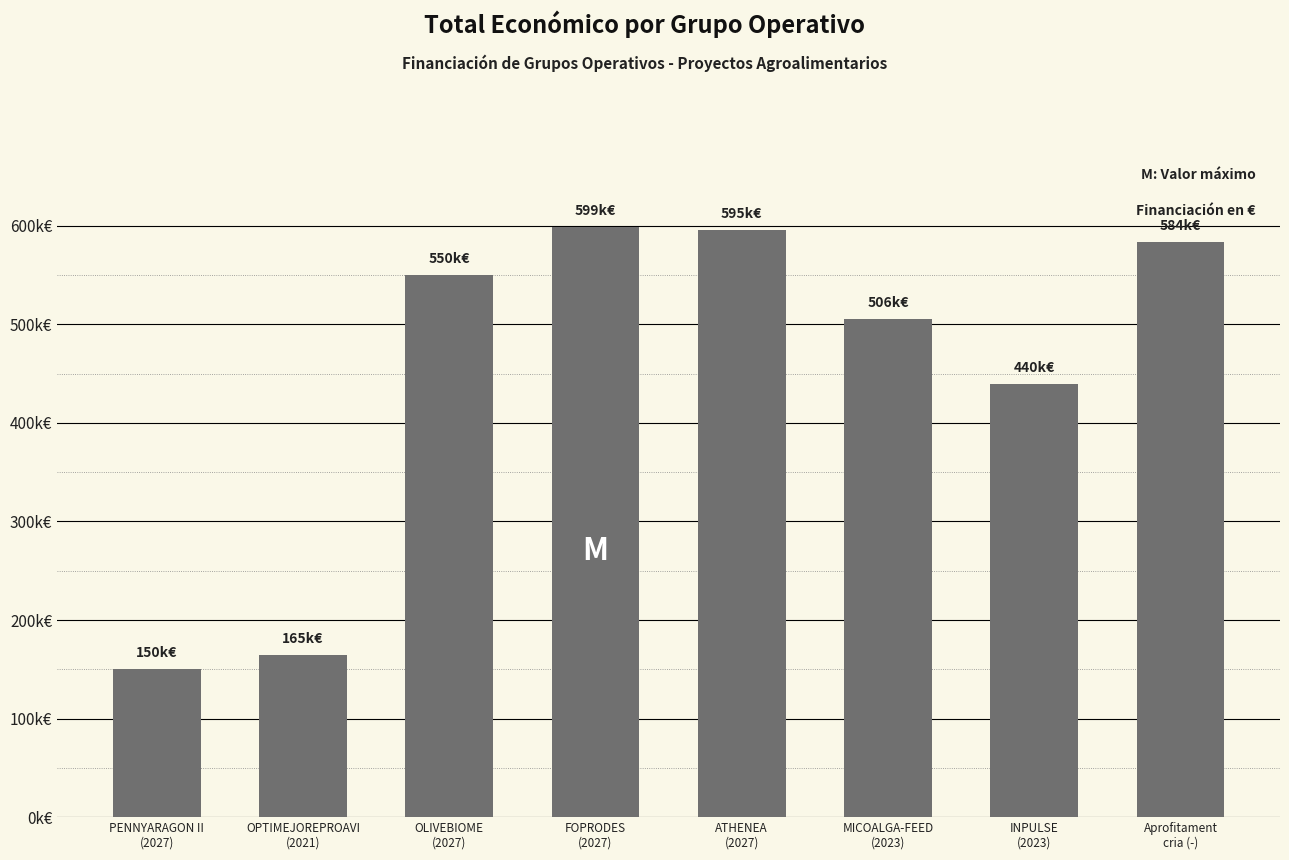

What is the change in value from OPTIMEJOREPROAVI
(2021) to Aprofitament
cria (-)?

+418523